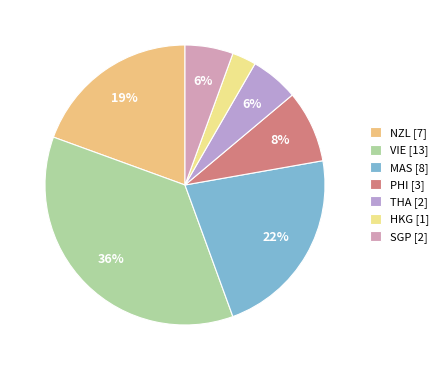

How many segments does this pie chart have?

7